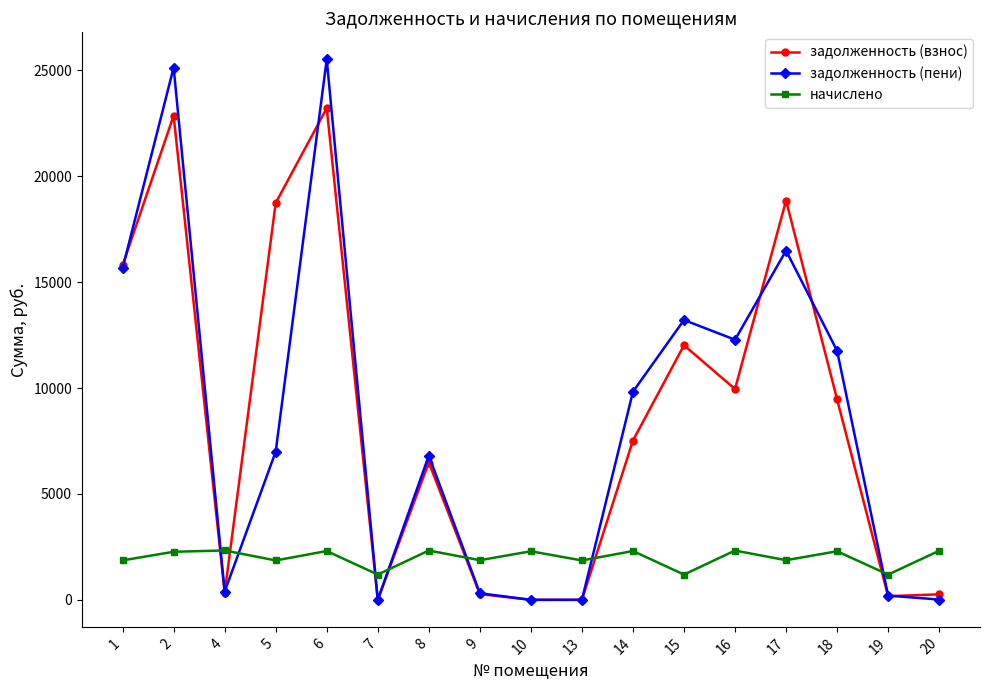

True or false: задолженность (взнос) has a value of 6485.0 at 8.

True